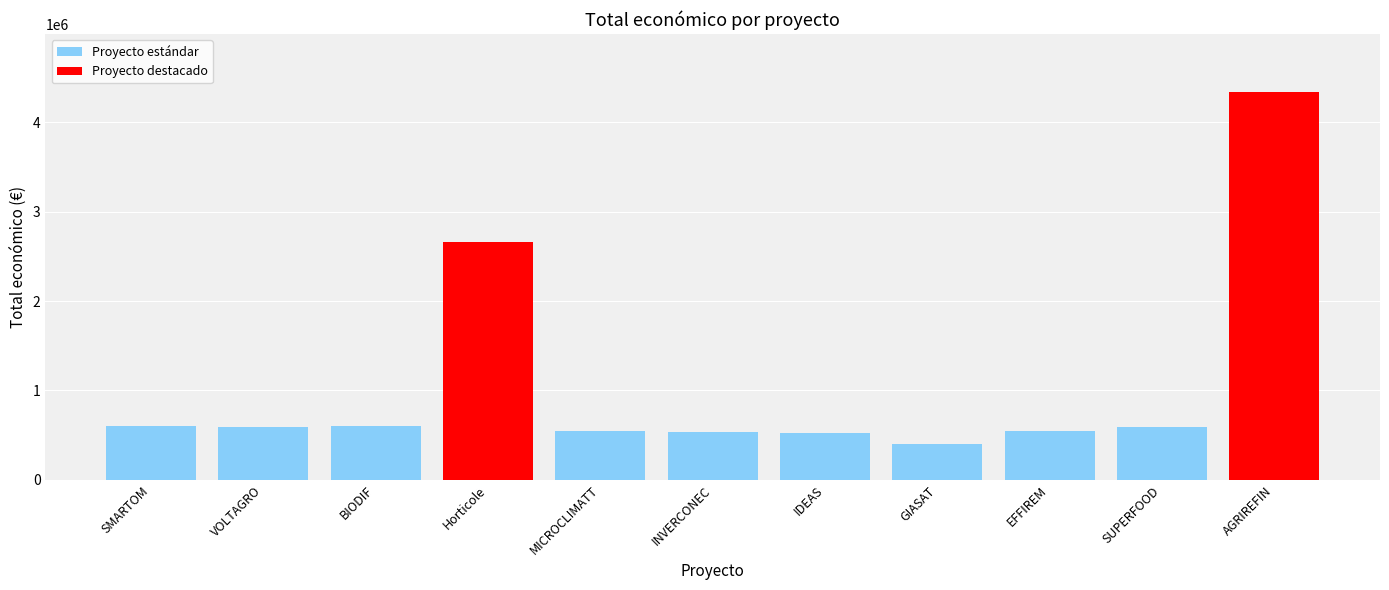

At which label does the data first exceed 585460?

SMARTOM